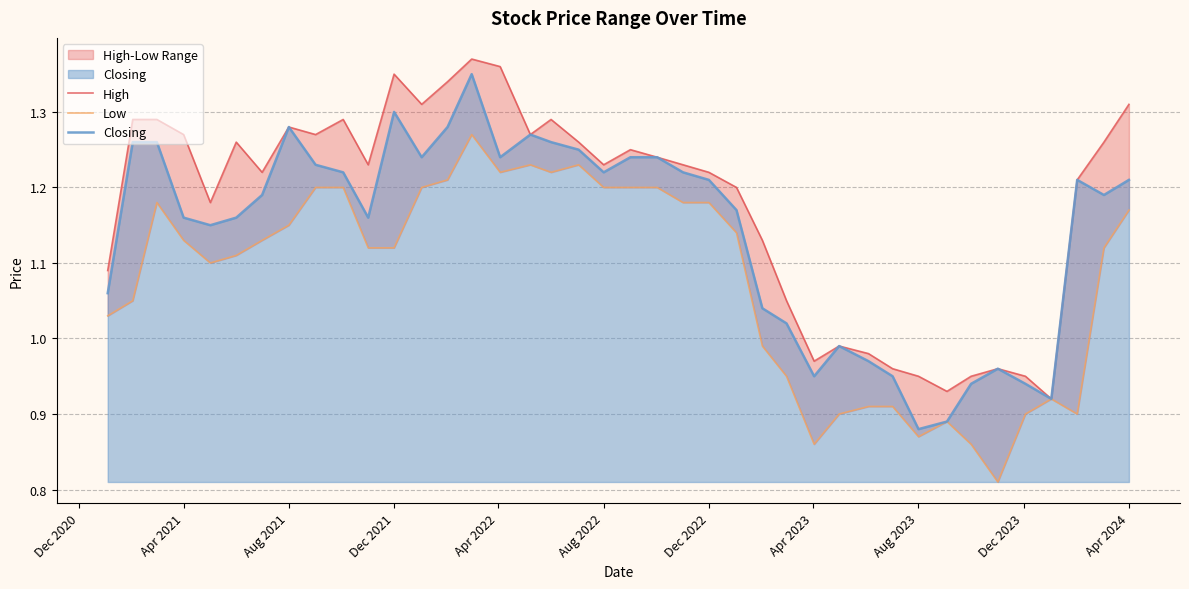

True or false: High and Closing cross at least once.

False